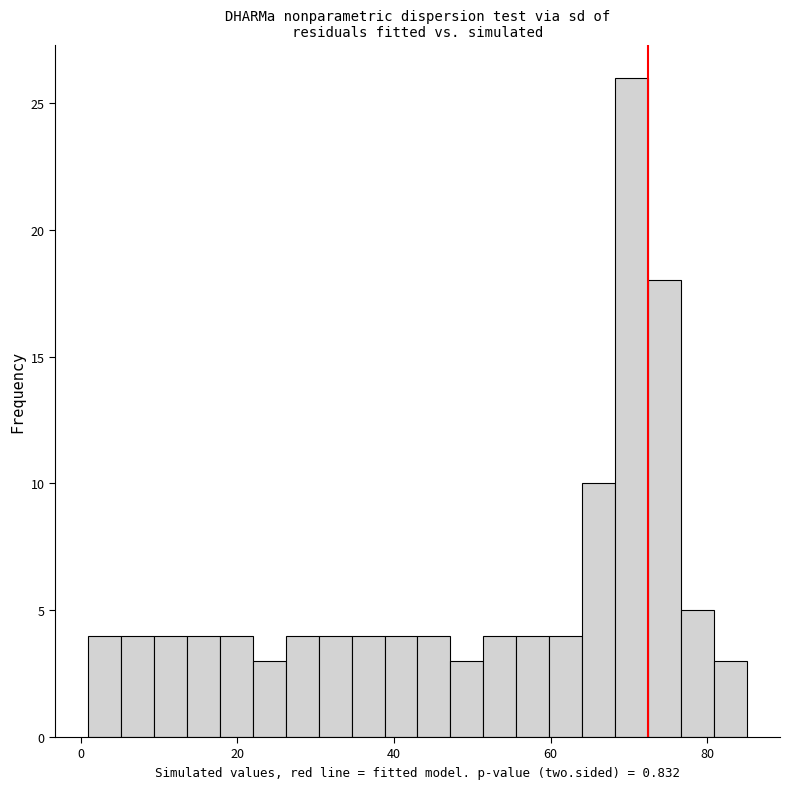

Read against the x-axis, roughly where is the centre of the tallest bar?

70